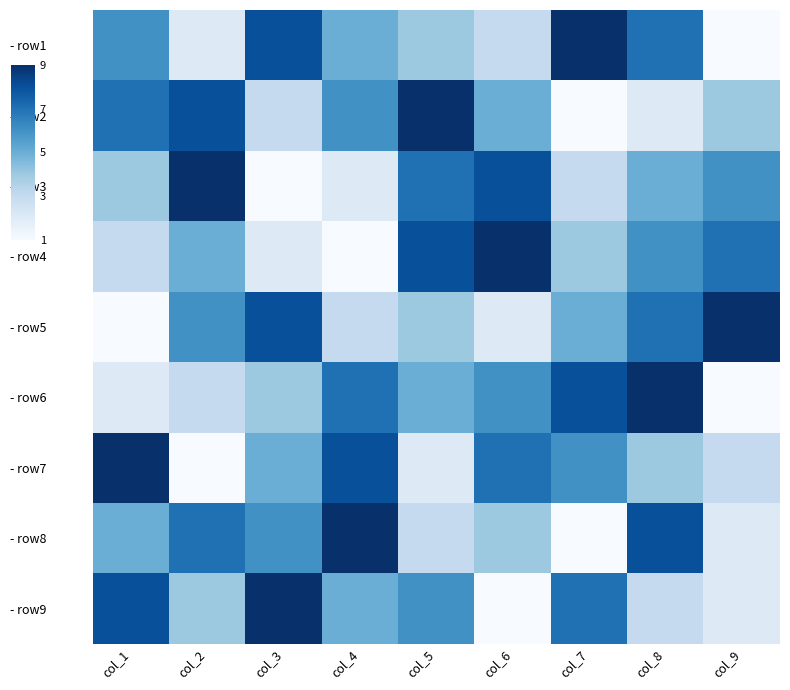

Count the number of categories in the chart.

9